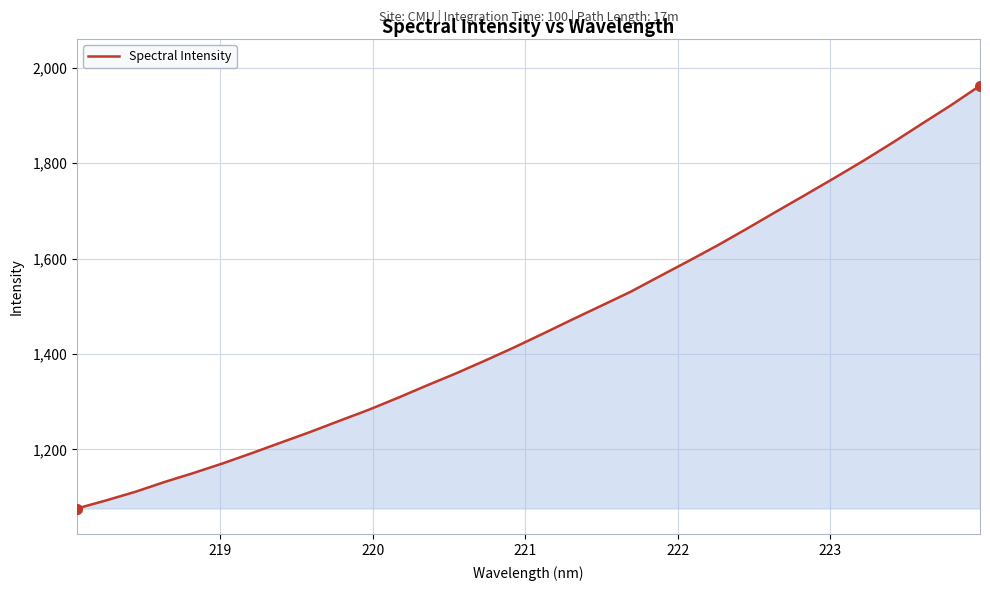

What is the greatest value displayed?

1962.0